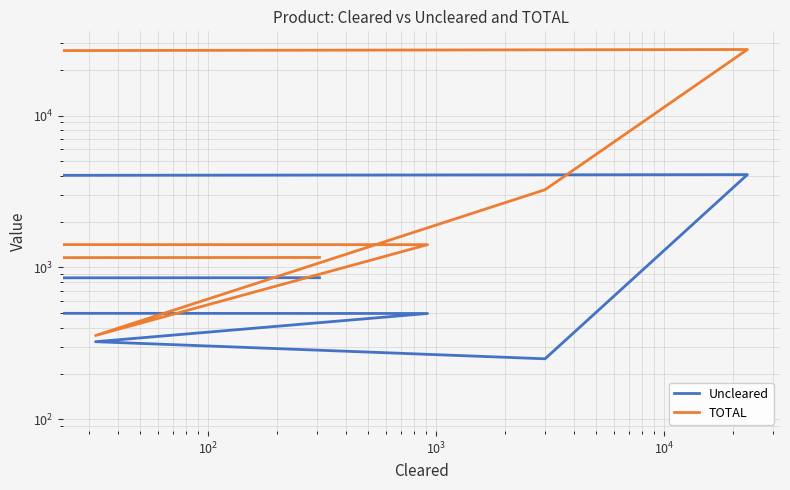

What are all the series names shown in the legend?

Uncleared, TOTAL